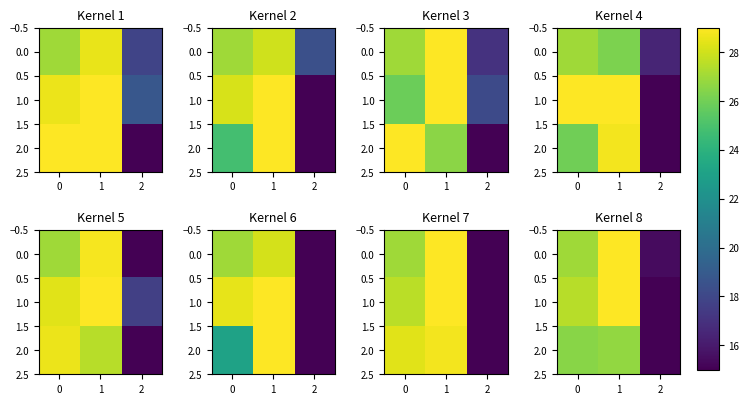

The 0.0 series shows 11.5 at 1. True or false?

False